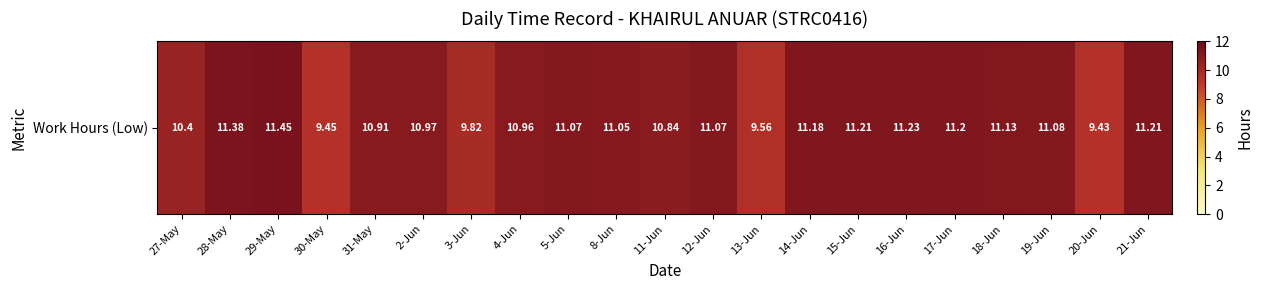

Reading right to left, transcribe all the data shown in this chart.

21-Jun=11.2	20-Jun=9.4	19-Jun=11.1	18-Jun=11.1	17-Jun=11.2	16-Jun=11.2	15-Jun=11.2	14-Jun=11.2	13-Jun=9.6	12-Jun=11.1	11-Jun=10.8	8-Jun=11.1	5-Jun=11.1	4-Jun=11.0	3-Jun=9.8	2-Jun=11.0	31-May=10.9	30-May=9.4	29-May=11.4	28-May=11.4	27-May=10.4